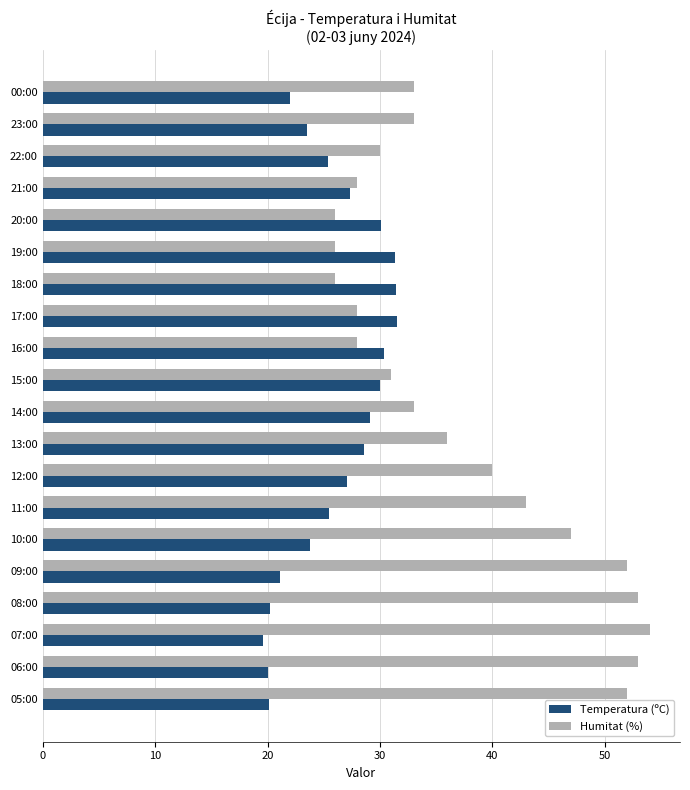

What is the greatest value displayed?

54.0